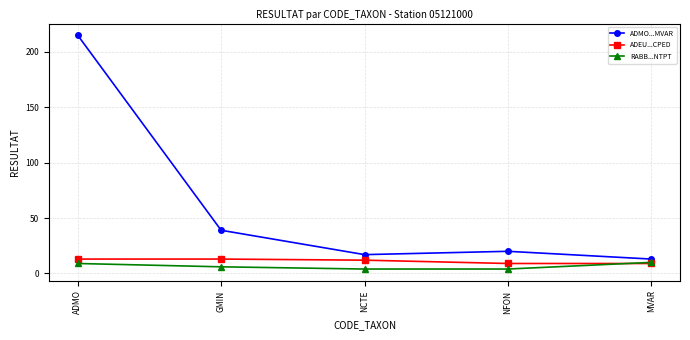

At which label does ADMO...MVAR first exceed 20?

ADMO